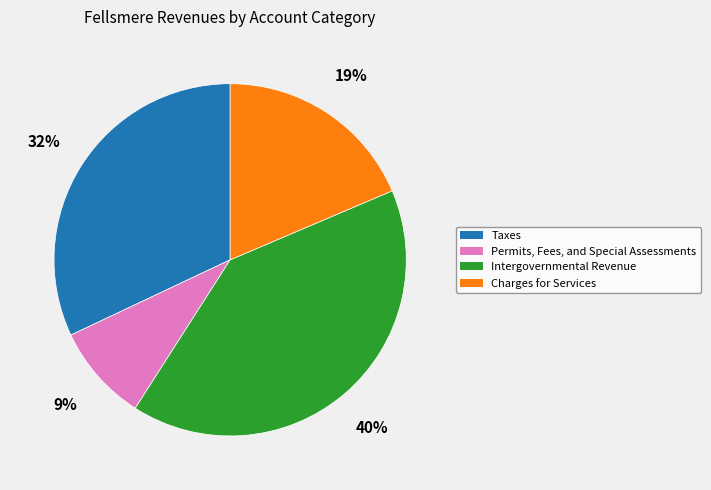

Is it true that Permits, Fees, and Special Assessments is 9% of the pie?

True